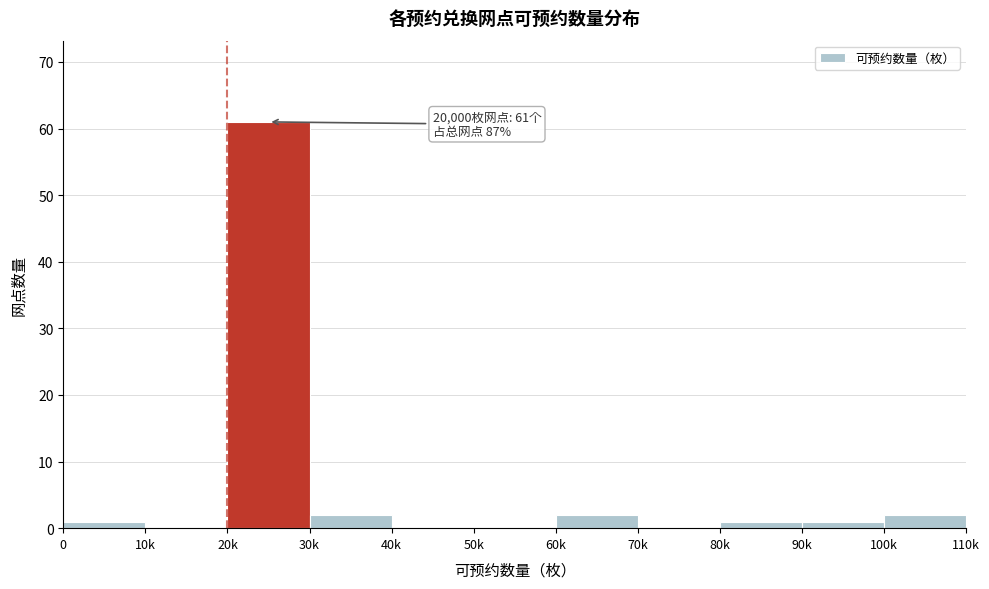

Reading left to right, extract all data points from this chart.

0=1	10k=0	20k=61	30k=2	40k=0	50k=0	60k=2	70k=0	80k=1	90k=1	100k=2